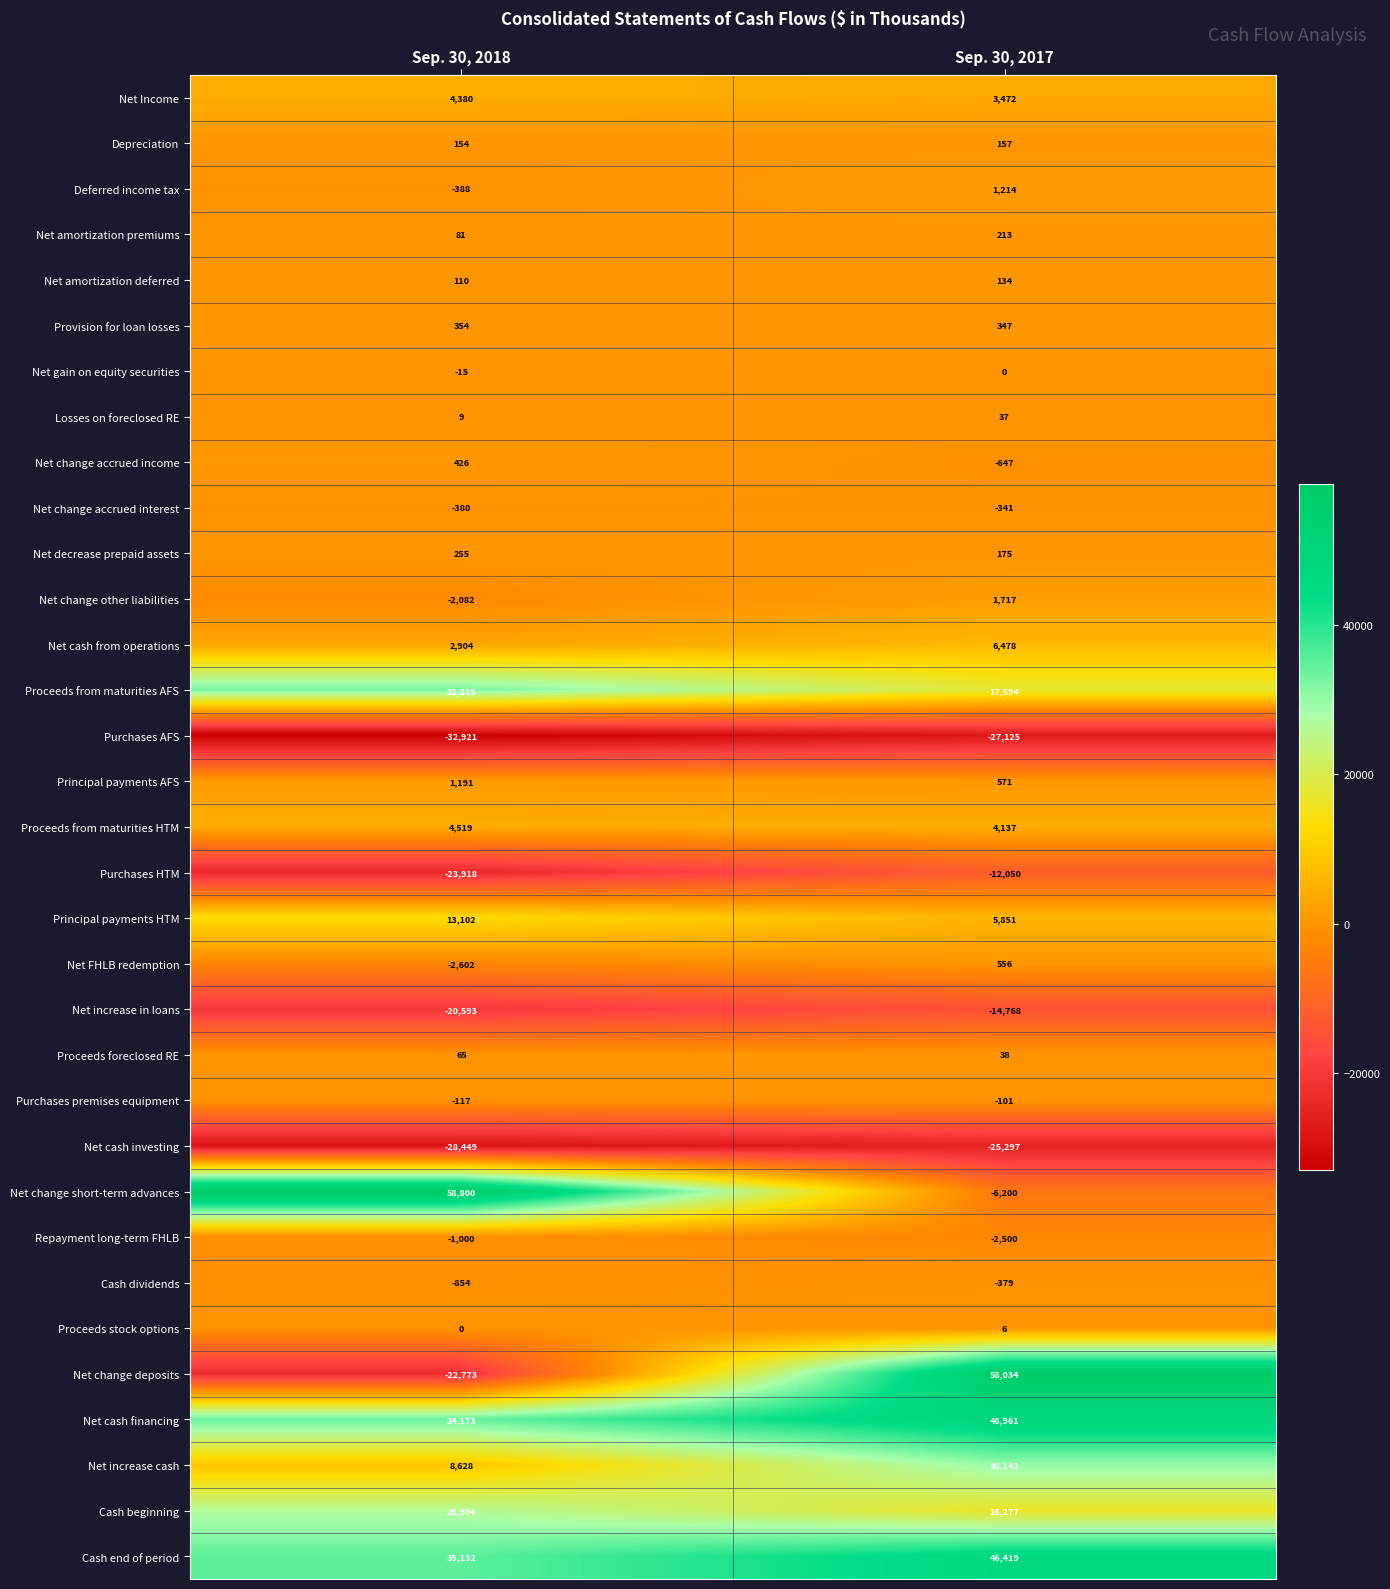

What is the difference between the maximum and minimum values in the Net change accrued income series?

1073